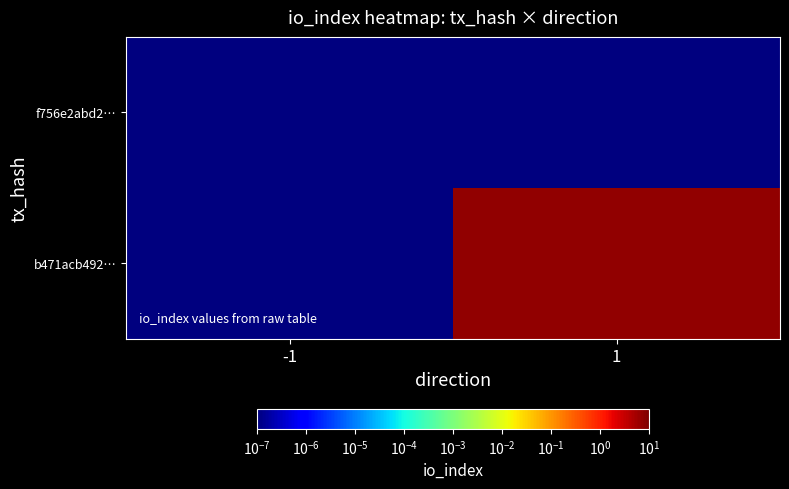

At -1, list the series in order from largest to smallest.

f756e2abd2…, b471acb492…